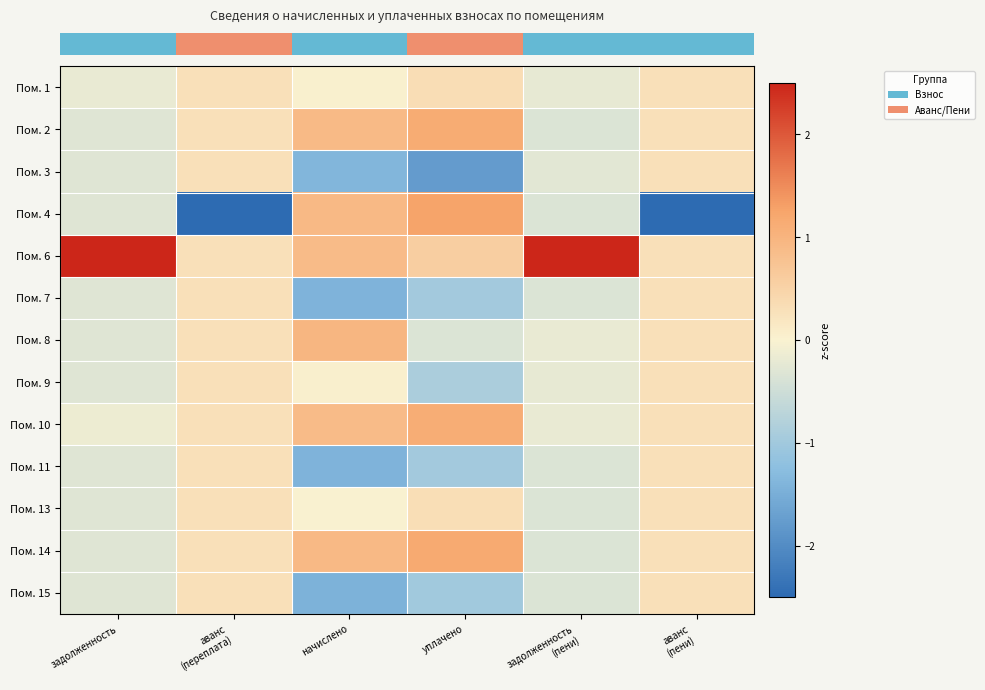

How many distinct data groups are displayed?

13